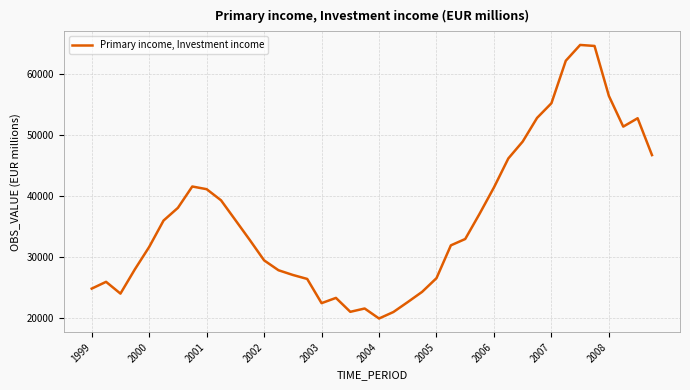

What is the difference between the maximum and minimum values?

44886.3